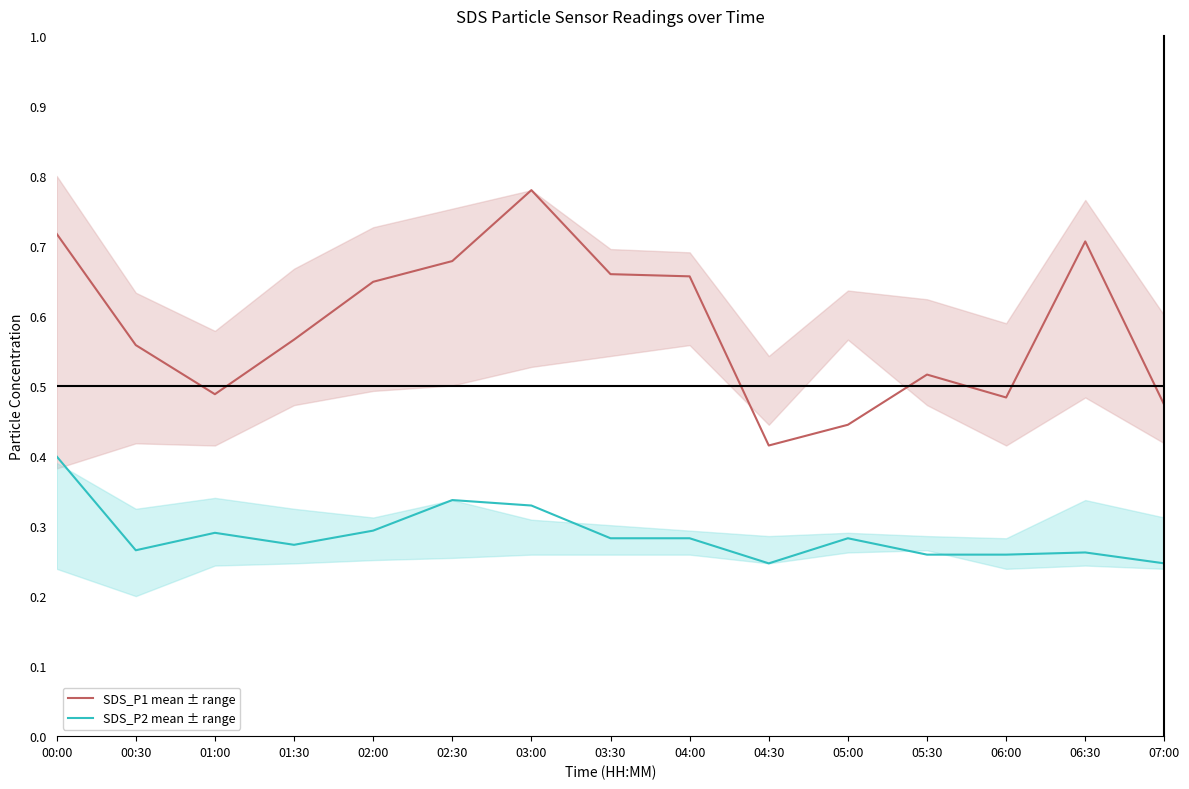

Is this an area chart (filled region under the line)?

No